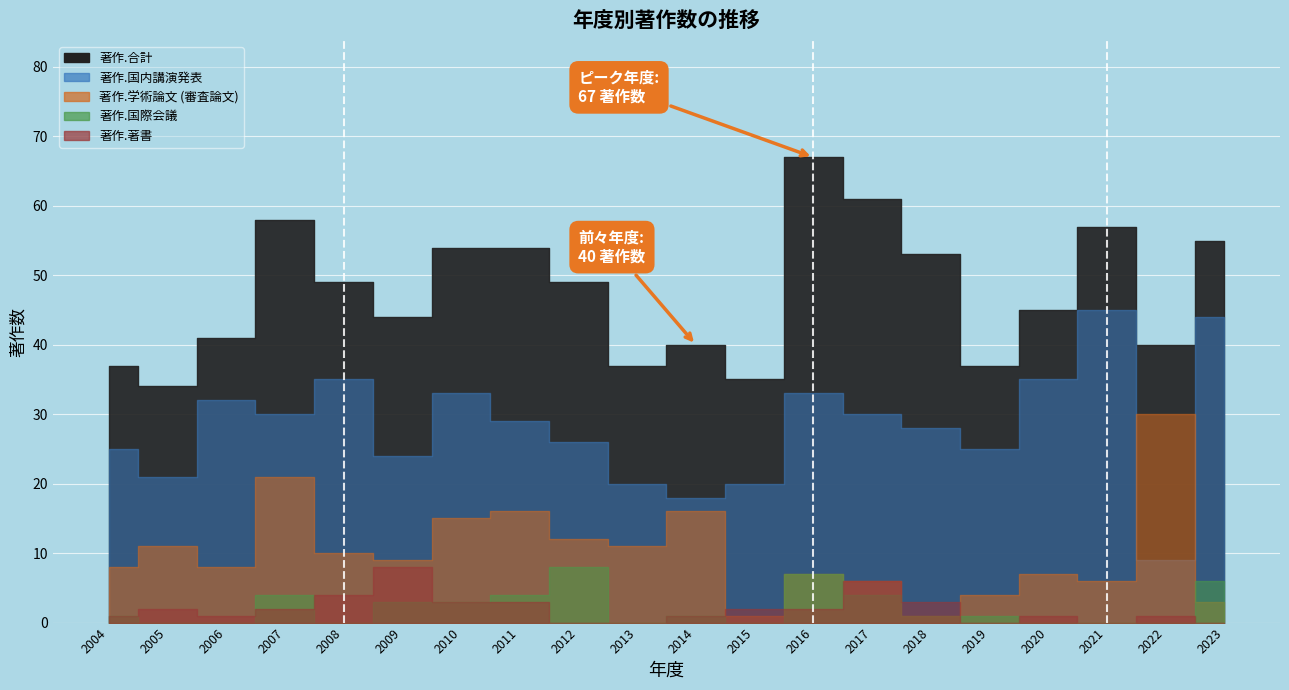

How many lines are shown in the chart?

5